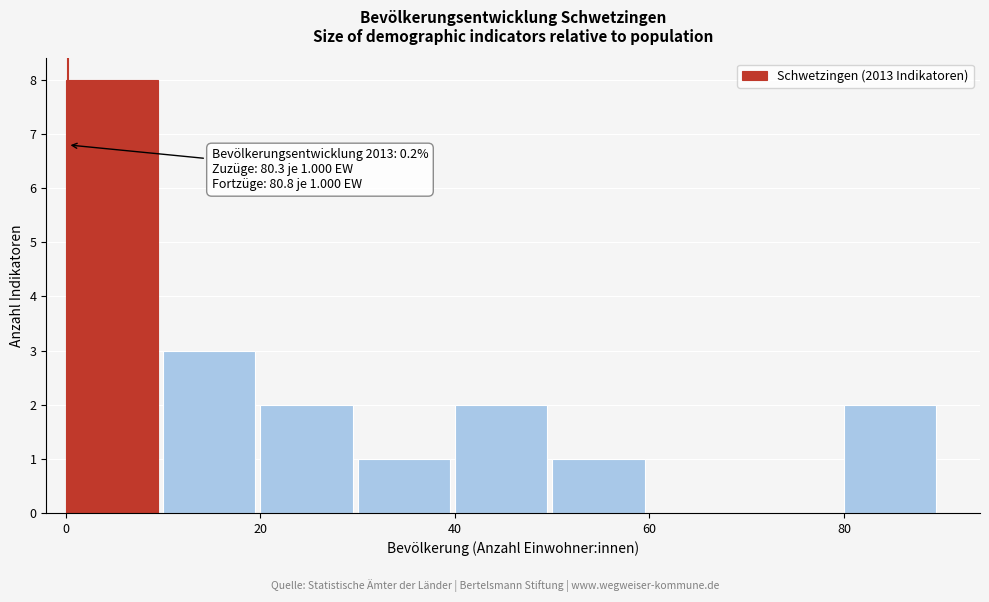

Which range on the x-axis has the tallest bar?

0 to 10